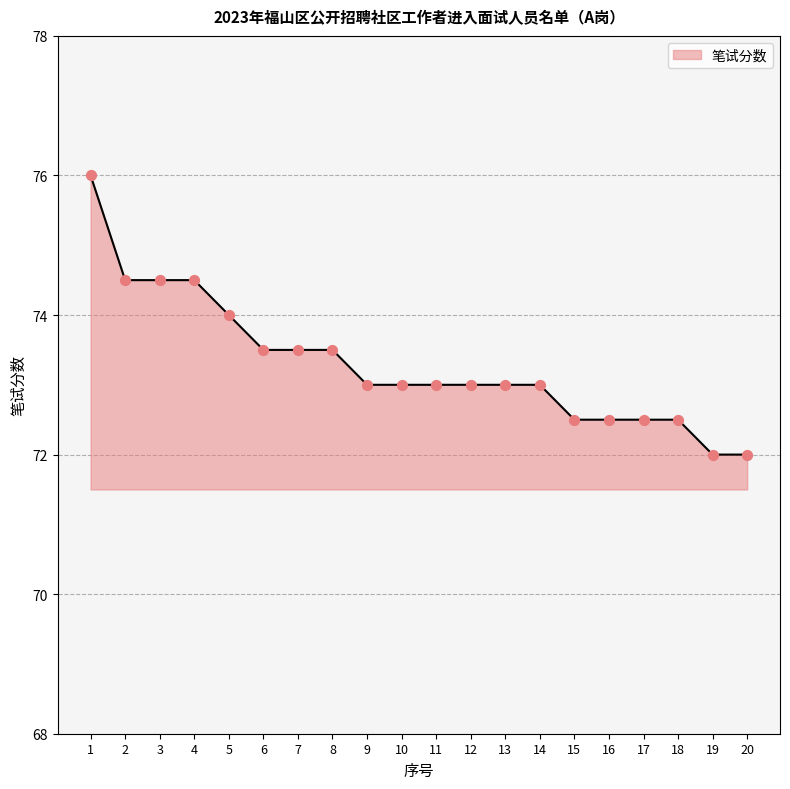

What is the ratio of the value at 1 to the value at 13?

1.0